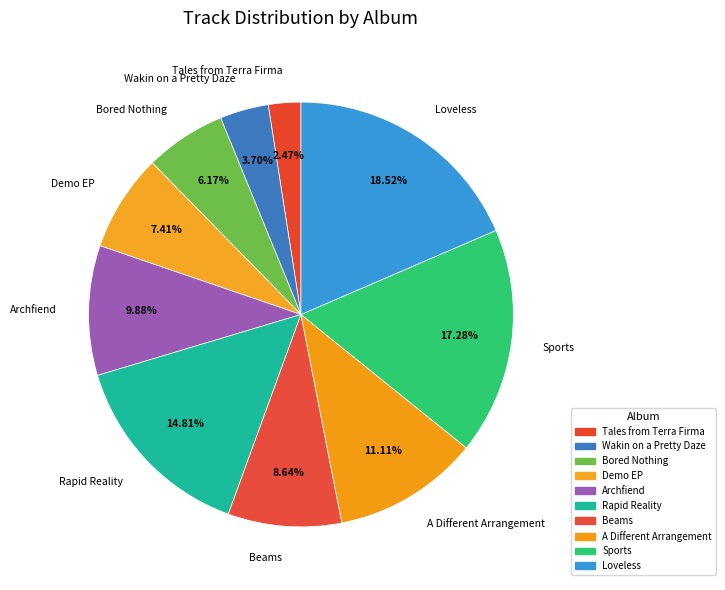

Is it true that Loveless is 4% of the pie?

False